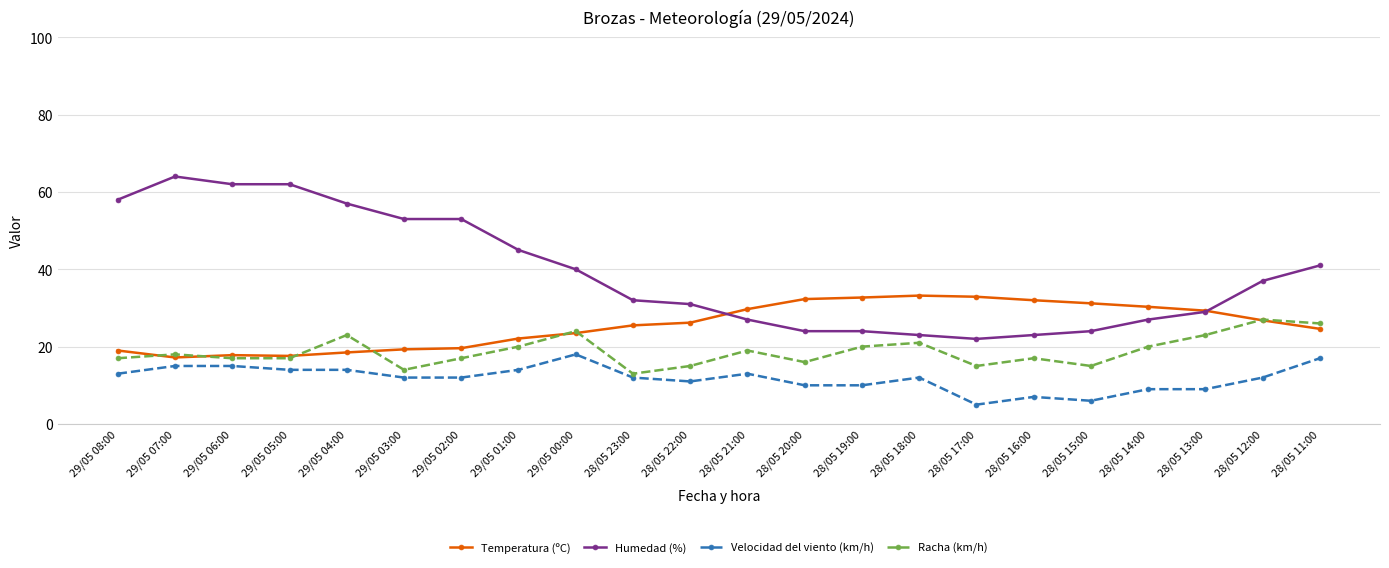

True or false: Humedad (%) has a value of 53.0 at 29/05 03:00.

True